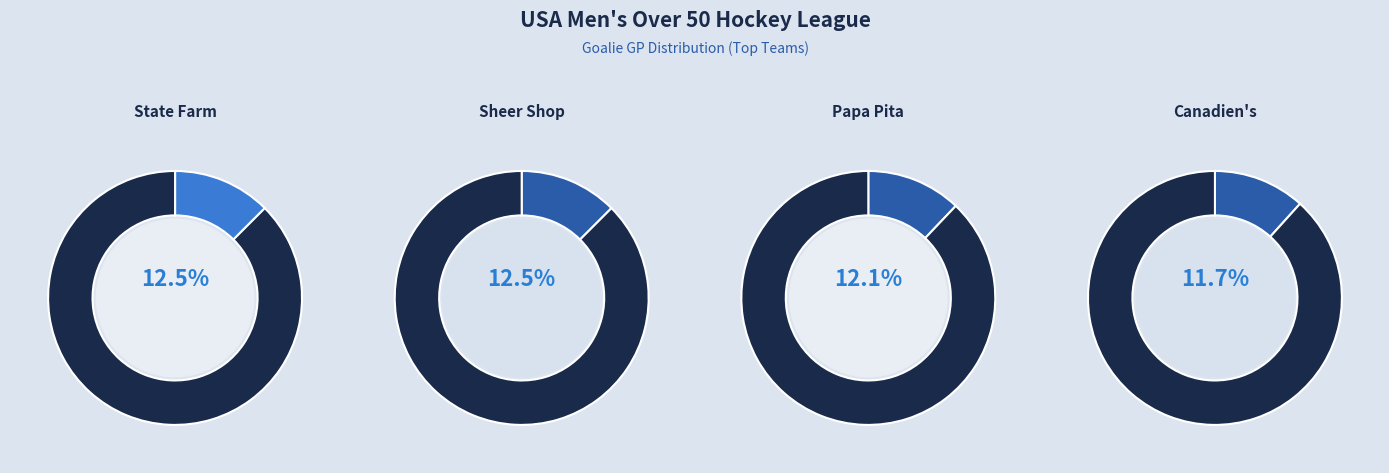

Does State Farm account for over 50% of the chart?

No